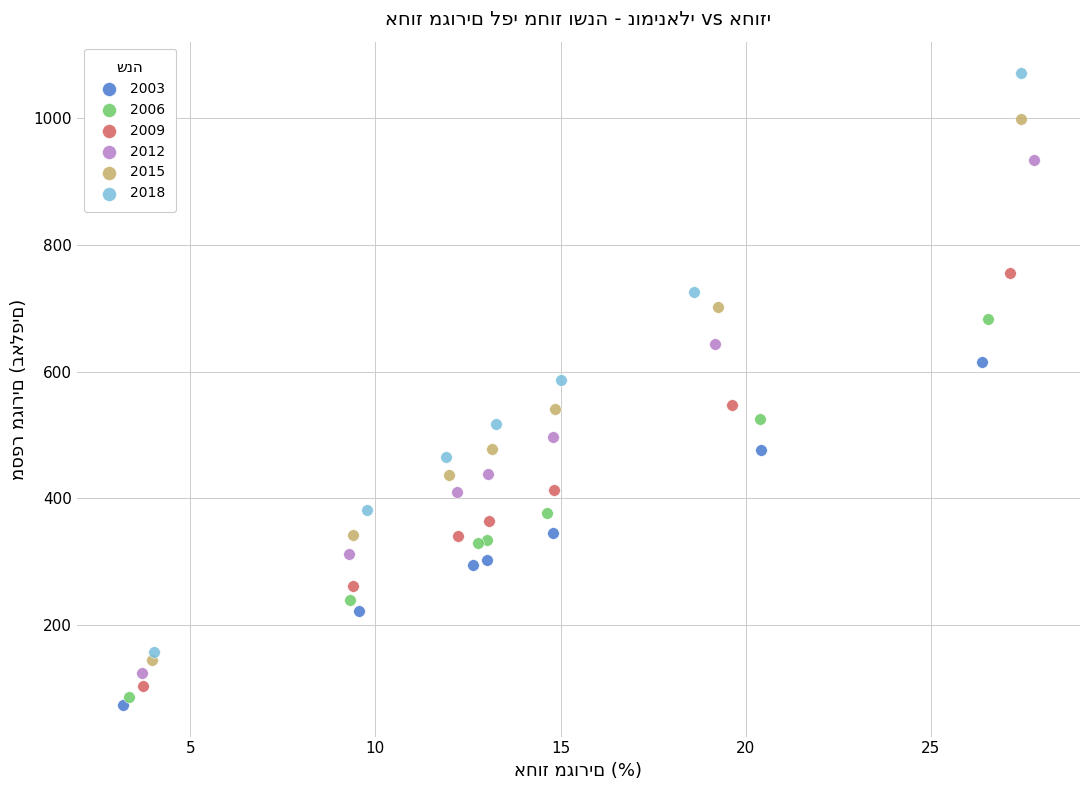

Which series has the widest spread of Y values?

2018